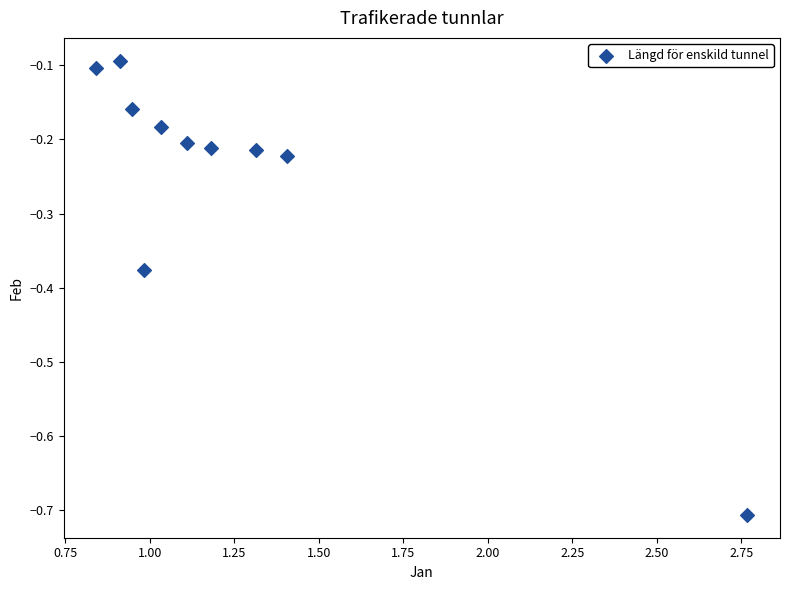

What is the average X value?

1.2